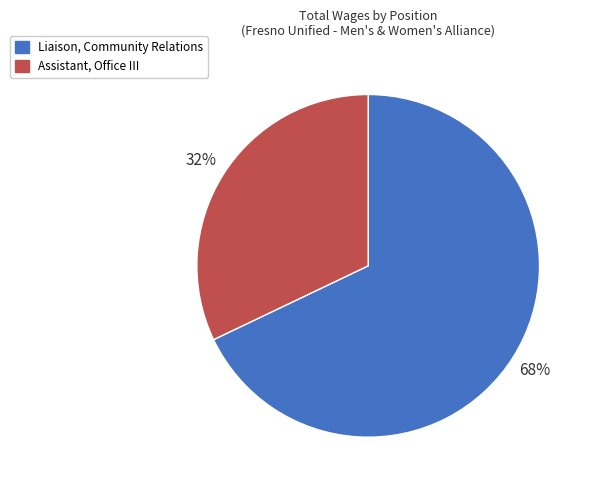

Count the number of slices in the pie.

2